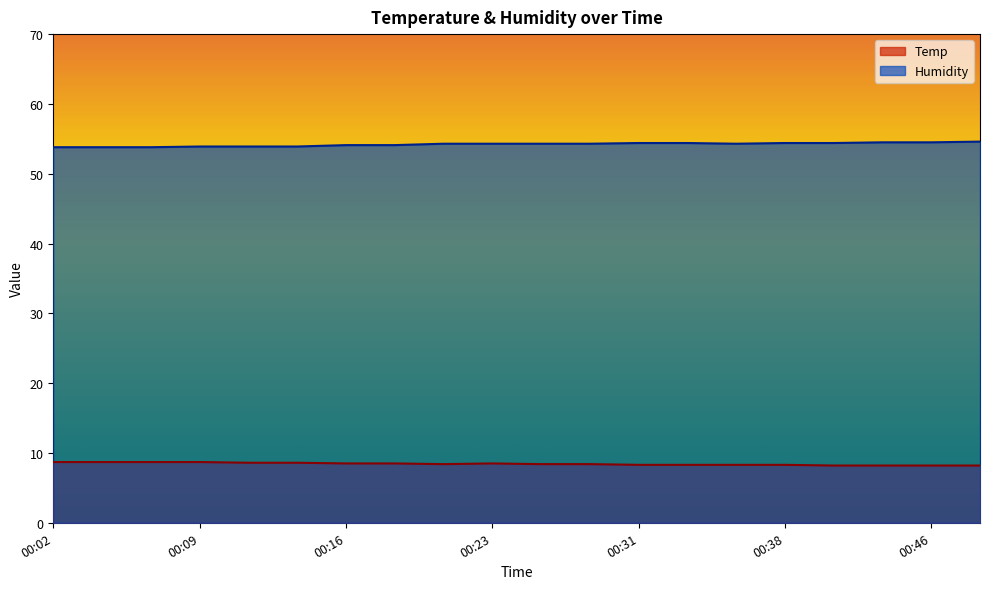

What is the sum of all Temp values?

168.7